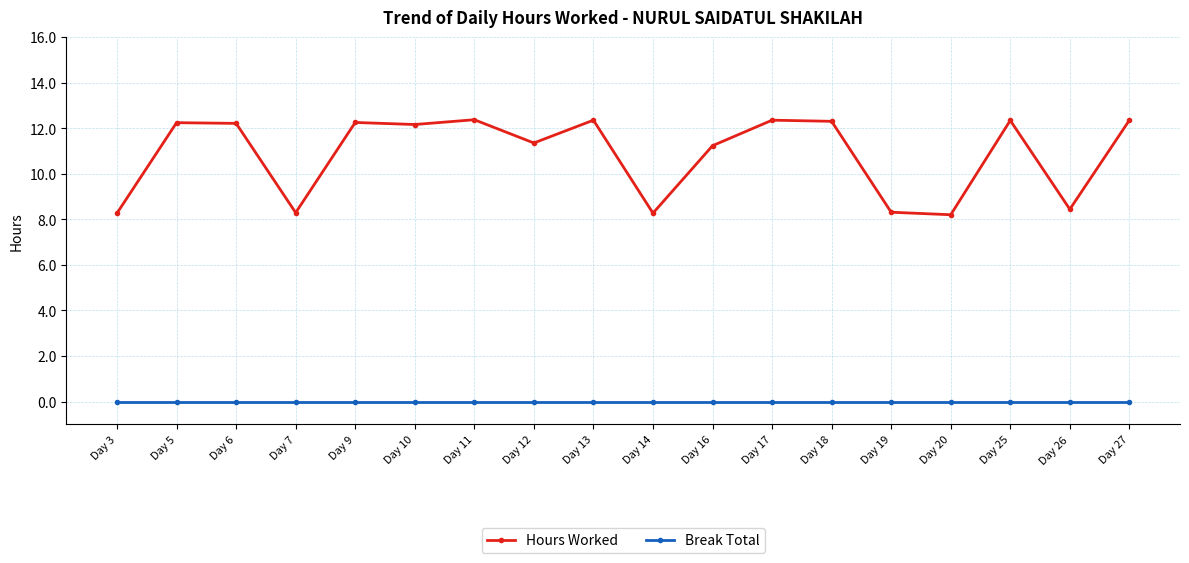

What is the average value of the Hours Worked series?

10.8